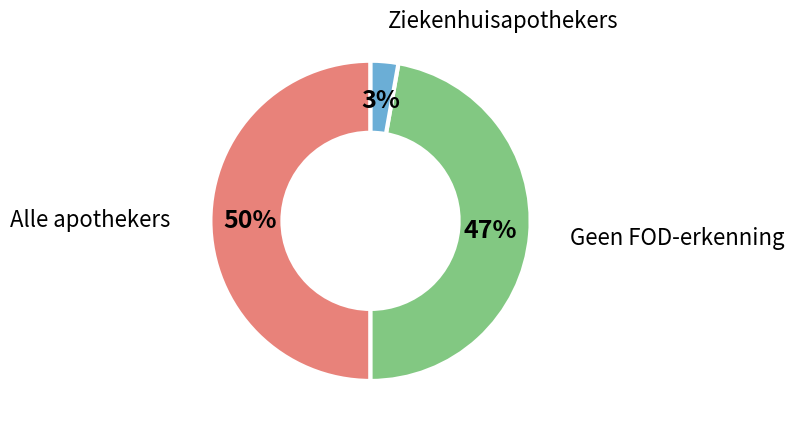

To the nearest percent, what portion does Geen FOD-erkenning represent?

47%